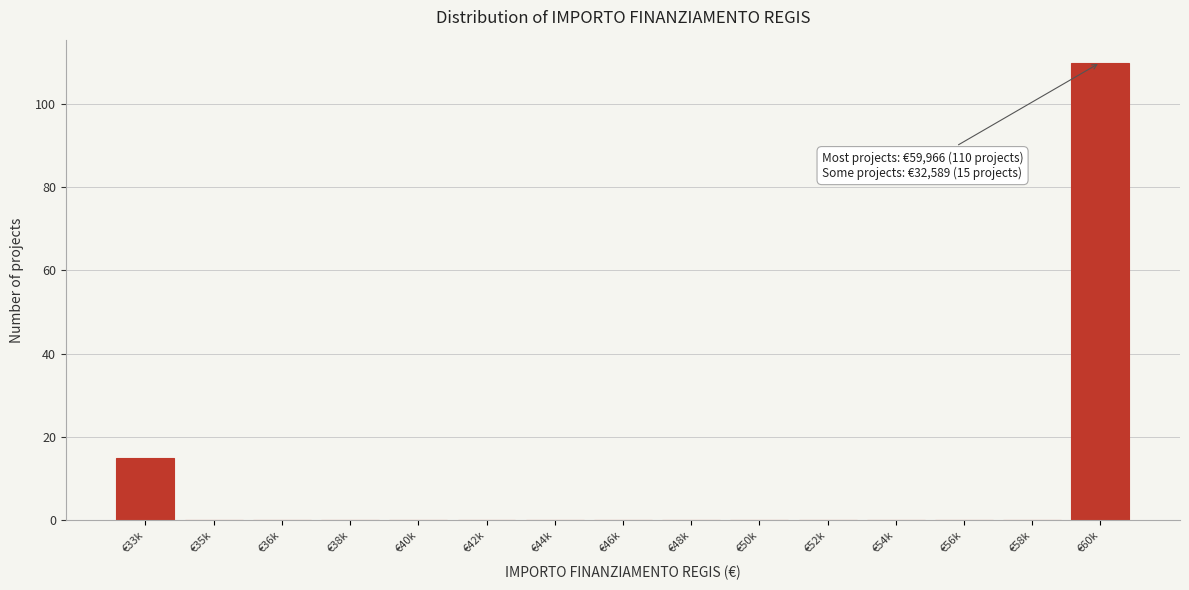

Reading left to right, list all the values displayed in this chart.

€33k=15	€35k=0	€36k=0	€38k=0	€40k=0	€42k=0	€44k=0	€46k=0	€48k=0	€50k=0	€52k=0	€54k=0	€56k=0	€58k=0	€60k=110